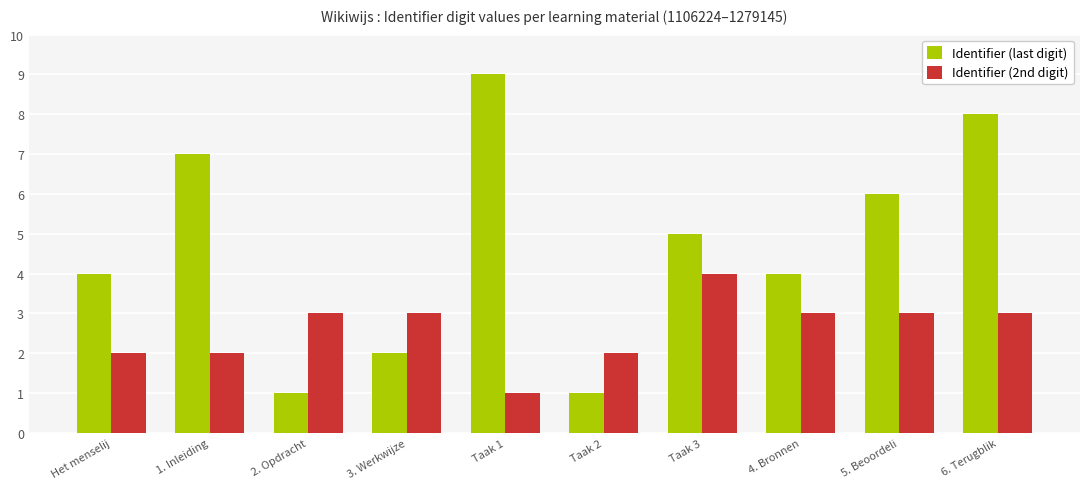

How many categories are shown in the chart?

10